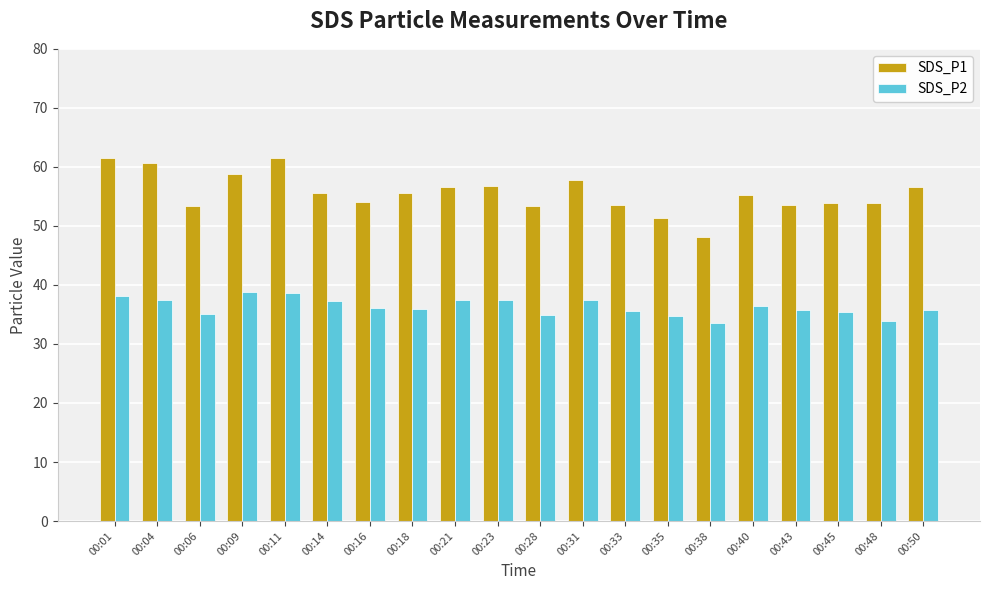

What is the maximum value shown in the chart?

61.5